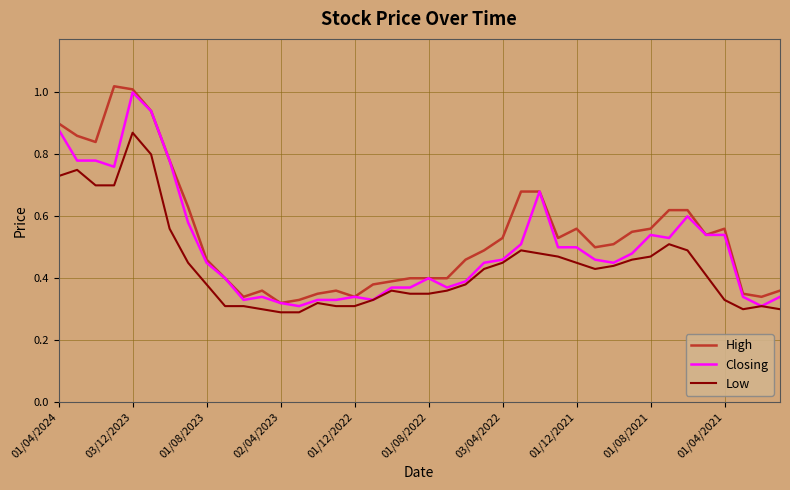

True or false: Low and High cross at least once.

False